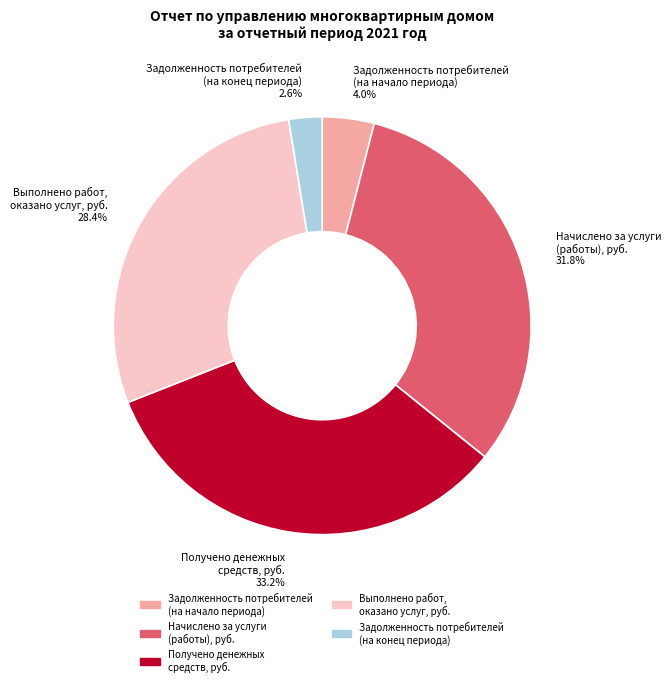

How many segments does this pie chart have?

5